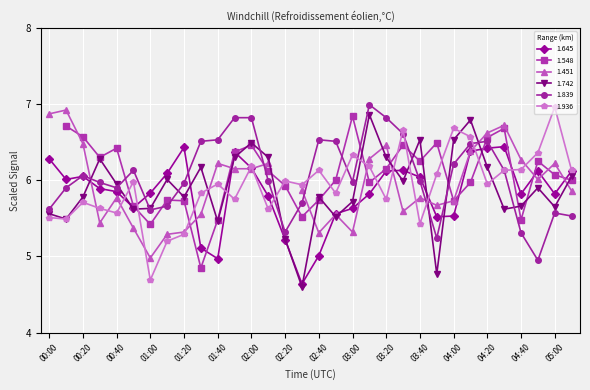

What is the value of the 1.742 point at the 13th from the left?

6.5